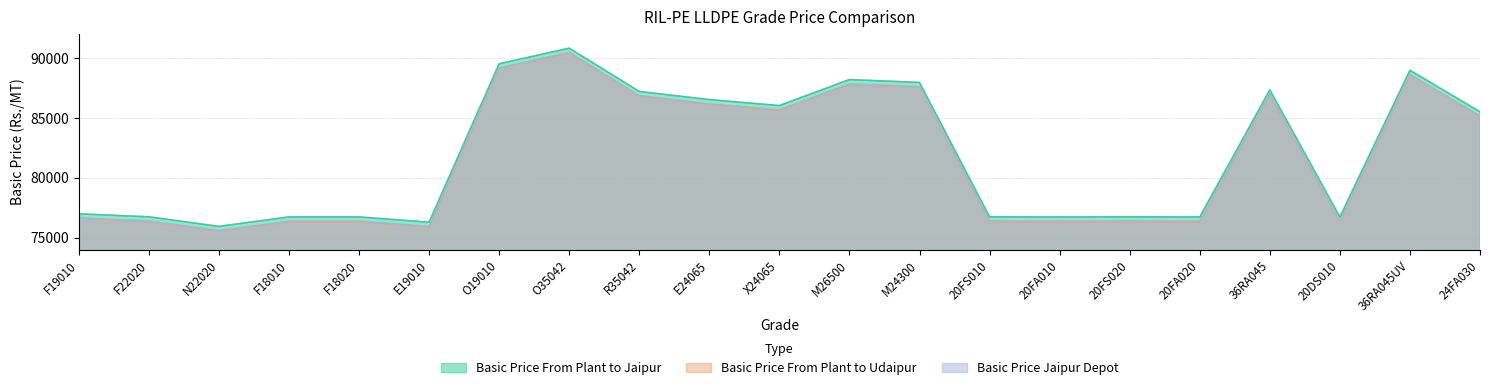

How many values in the Basic Price From Plant to Udaipur series exceed 76578?

10